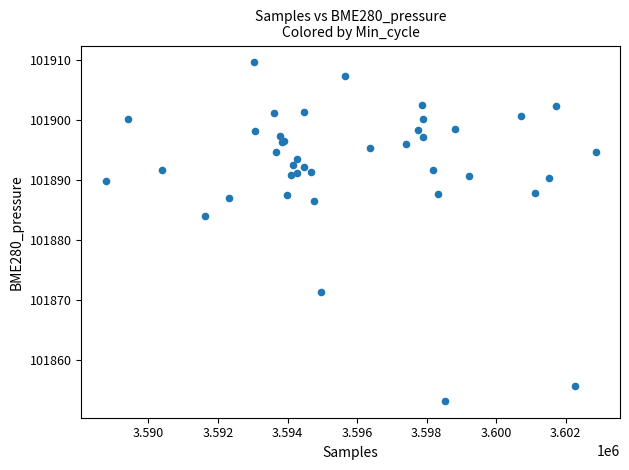

What Y value in the scatter plot is closest to 101881?

101884.1